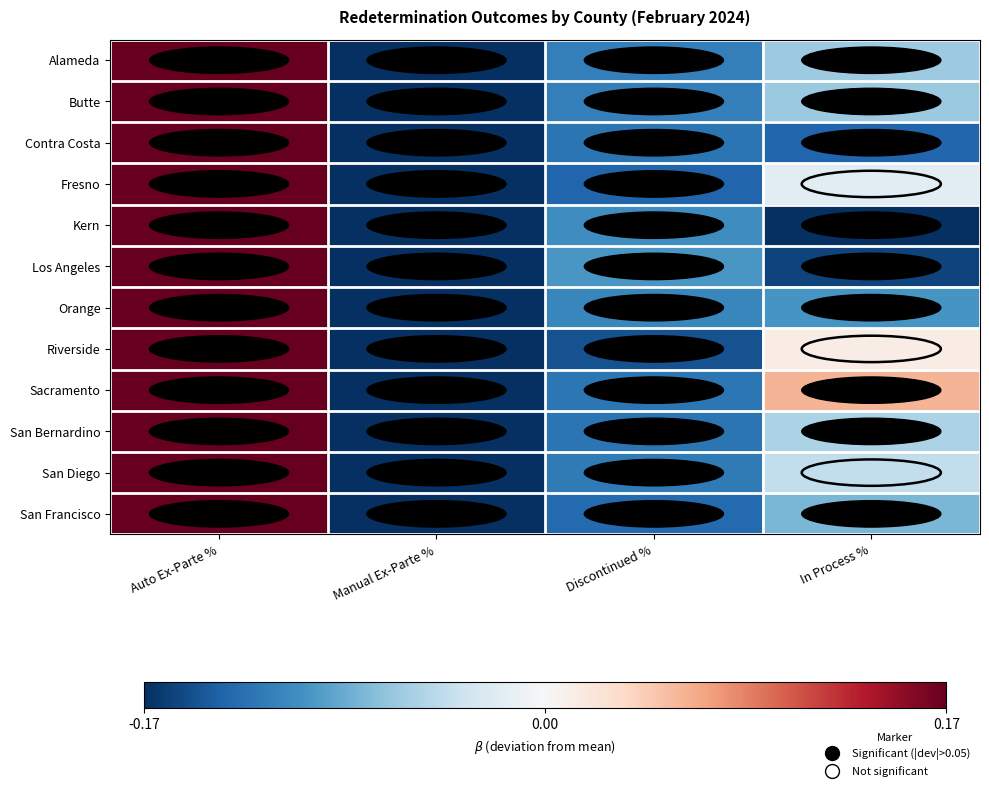

Reading right to left, extract all data points from this chart.

Alameda: In Process %=-0.1	Discontinued %=-0.1	Manual Ex-Parte %=-0.2	Auto Ex-Parte %=0.3
Butte: In Process %=-0.1	Discontinued %=-0.1	Manual Ex-Parte %=-0.2	Auto Ex-Parte %=0.5
Contra Costa: In Process %=-0.1	Discontinued %=-0.1	Manual Ex-Parte %=-0.2	Auto Ex-Parte %=0.4
Fresno: In Process %=-0.0	Discontinued %=-0.1	Manual Ex-Parte %=-0.2	Auto Ex-Parte %=0.4
Kern: In Process %=-0.2	Discontinued %=-0.1	Manual Ex-Parte %=-0.2	Auto Ex-Parte %=0.5
Los Angeles: In Process %=-0.2	Discontinued %=-0.1	Manual Ex-Parte %=-0.2	Auto Ex-Parte %=0.5
Orange: In Process %=-0.1	Discontinued %=-0.1	Manual Ex-Parte %=-0.2	Auto Ex-Parte %=0.4
Riverside: In Process %=0.0	Discontinued %=-0.1	Manual Ex-Parte %=-0.2	Auto Ex-Parte %=0.4
Sacramento: In Process %=0.1	Discontinued %=-0.1	Manual Ex-Parte %=-0.2	Auto Ex-Parte %=0.3
San Bernardino: In Process %=-0.1	Discontinued %=-0.1	Manual Ex-Parte %=-0.2	Auto Ex-Parte %=0.4
San Diego: In Process %=-0.0	Discontinued %=-0.1	Manual Ex-Parte %=-0.2	Auto Ex-Parte %=0.4
San Francisco: In Process %=-0.1	Discontinued %=-0.1	Manual Ex-Parte %=-0.2	Auto Ex-Parte %=0.4